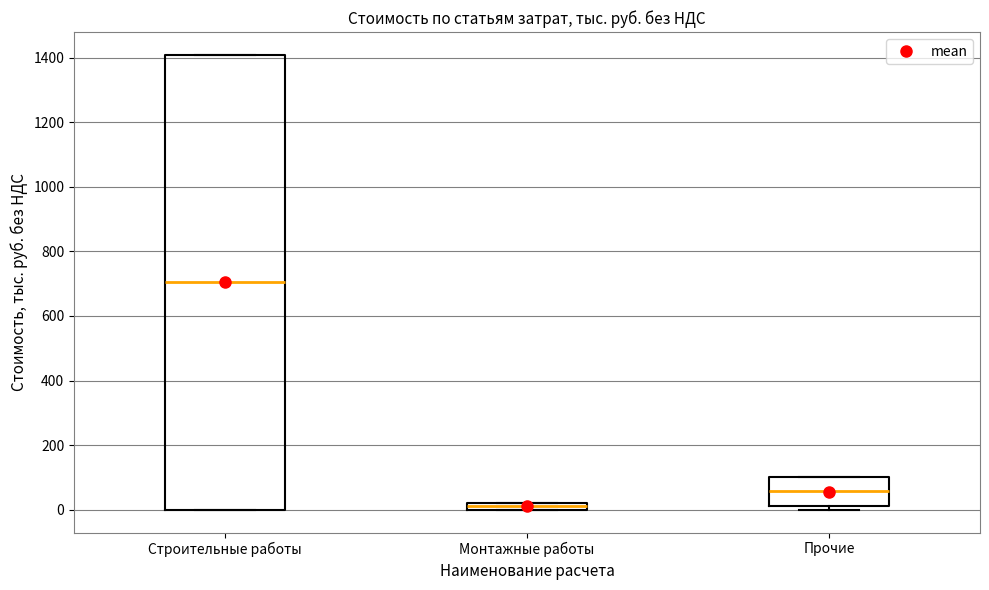

Where does the median line of the box for Строительные работы sit on the y-axis? The values are not printed on the chart, so give them approximately, as read against the axis.

700